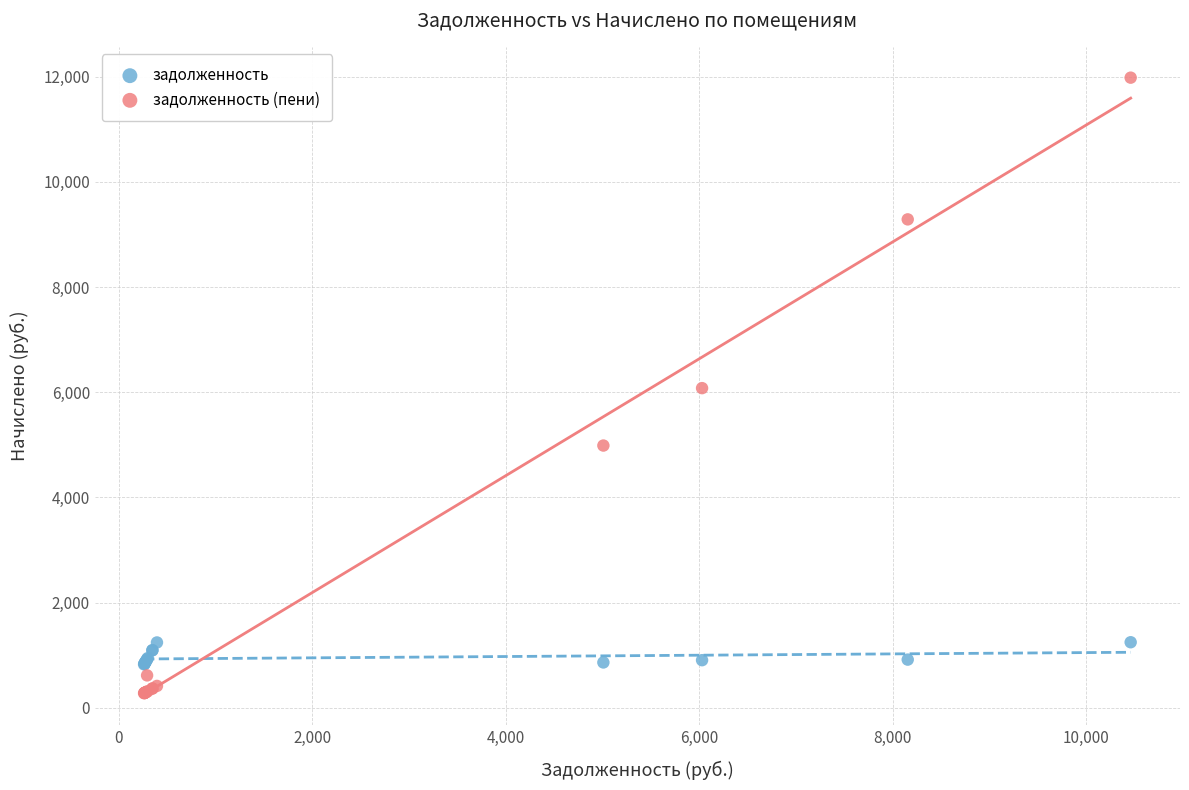

What is the X range (max minus min) for the scatter plot?

10195.5